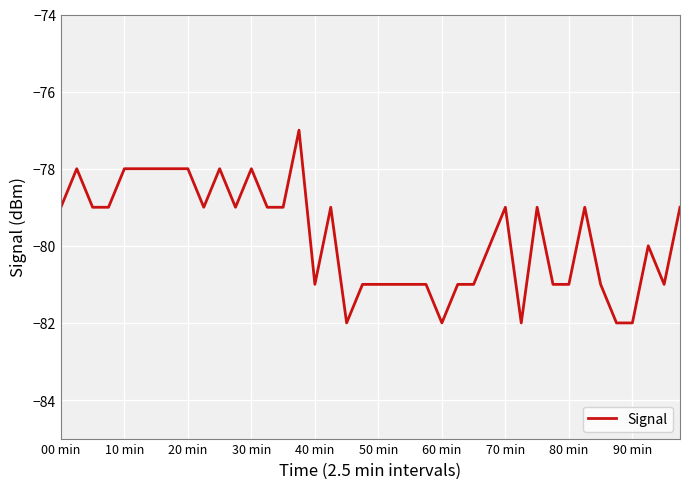

What is the greatest value displayed?

-77